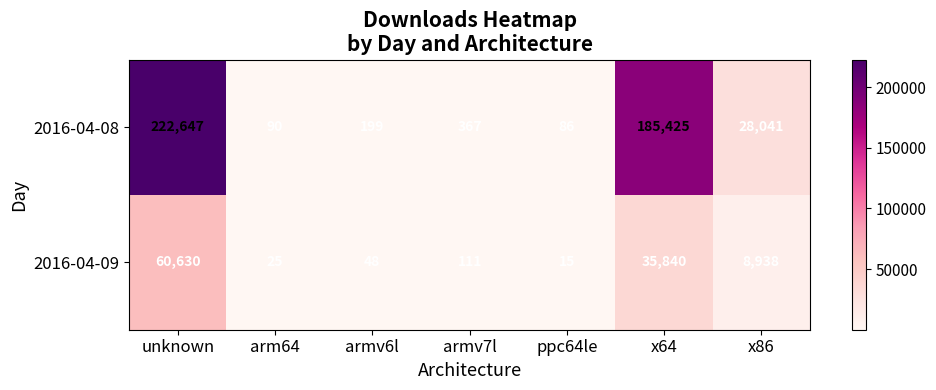

What is the minimum value for 2016-04-09?

15